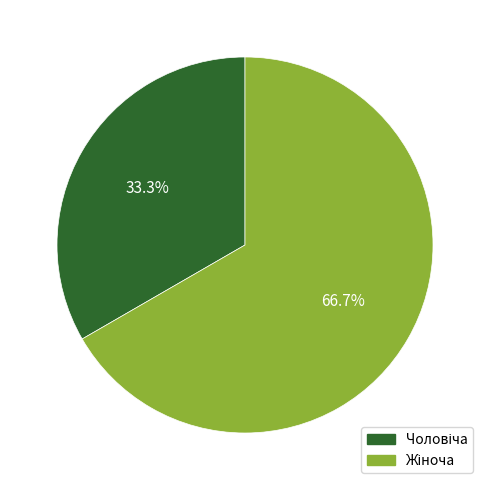

Does any single category account for the majority?

Yes